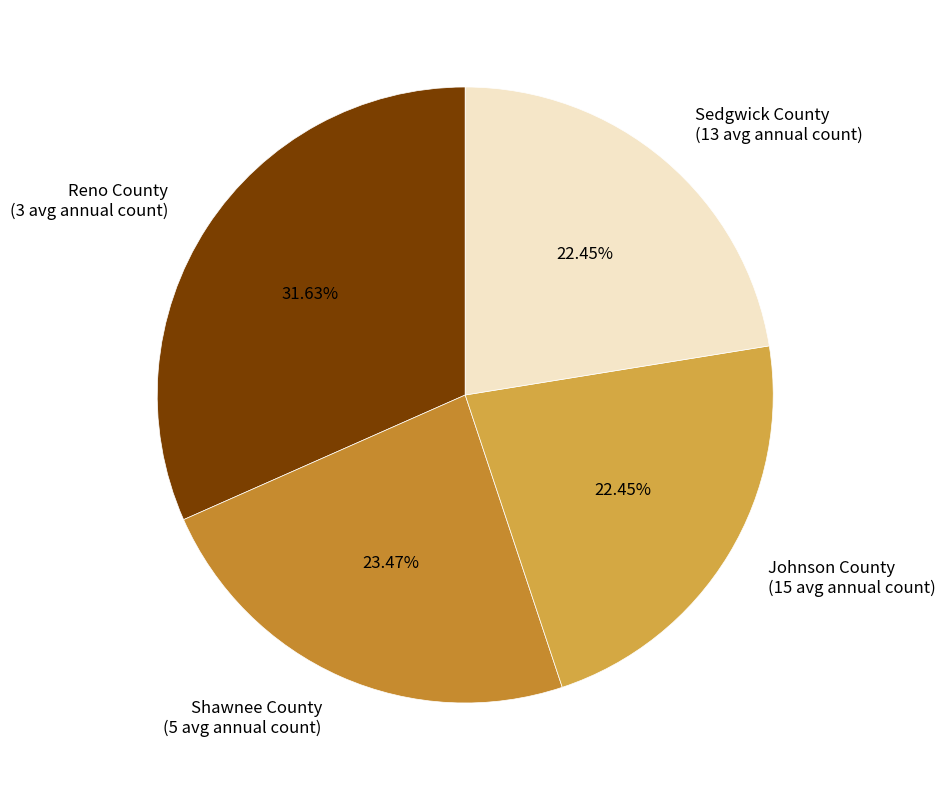

What is the largest slice in the pie chart?

Reno County